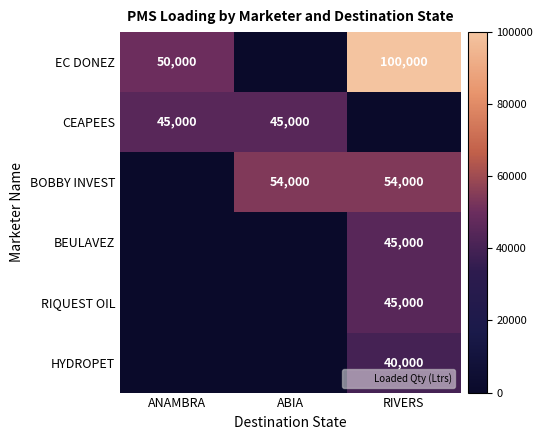

Is it true that HYDROPET equals -15245 at ANAMBRA?

False